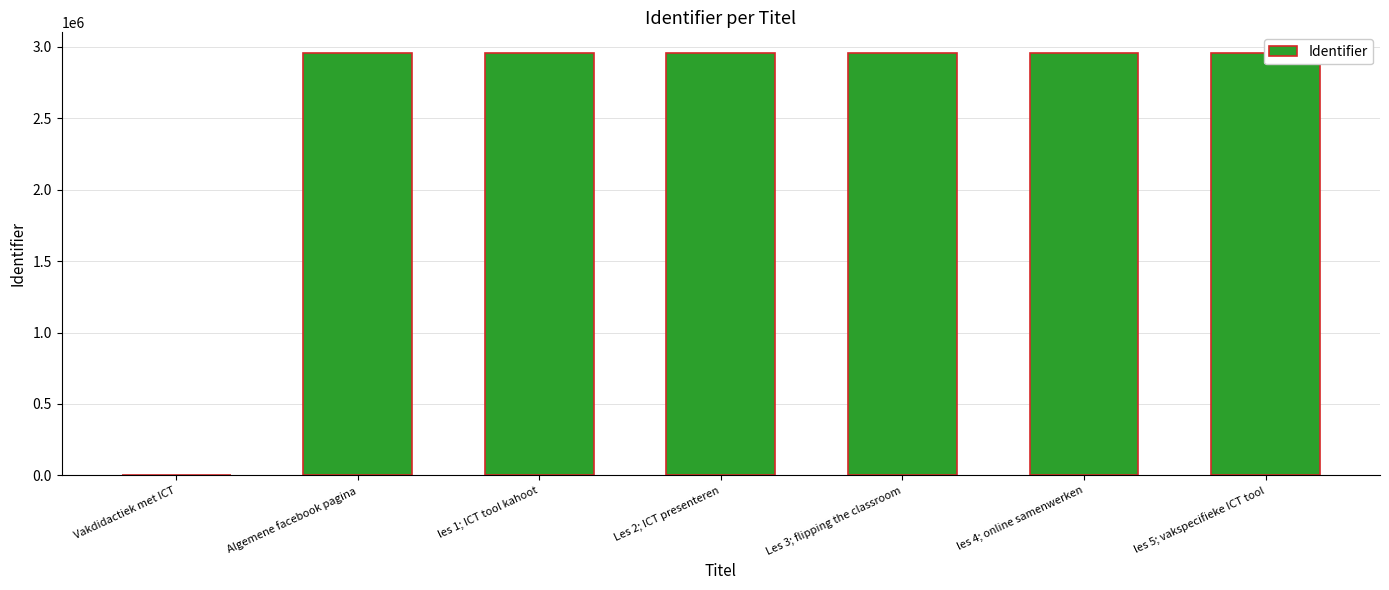

True or false: the data shows 4724222 at les 1; ICT tool kahoot.

False